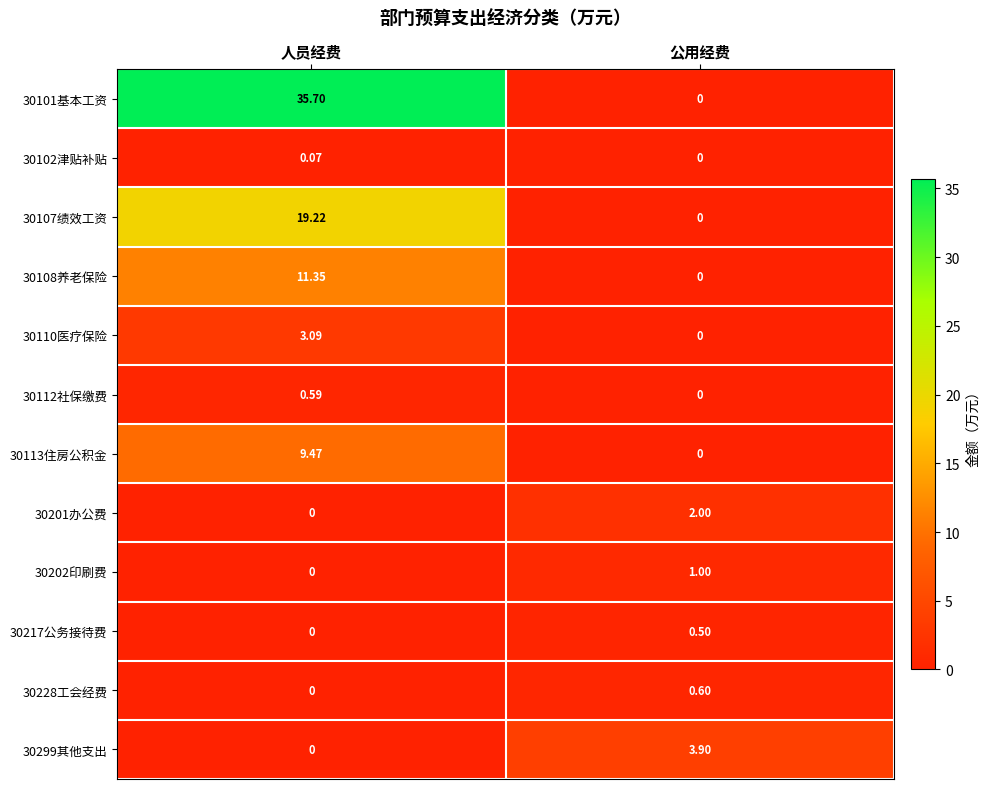

What is the spread (max minus min) of values at 公用经费?

3.9